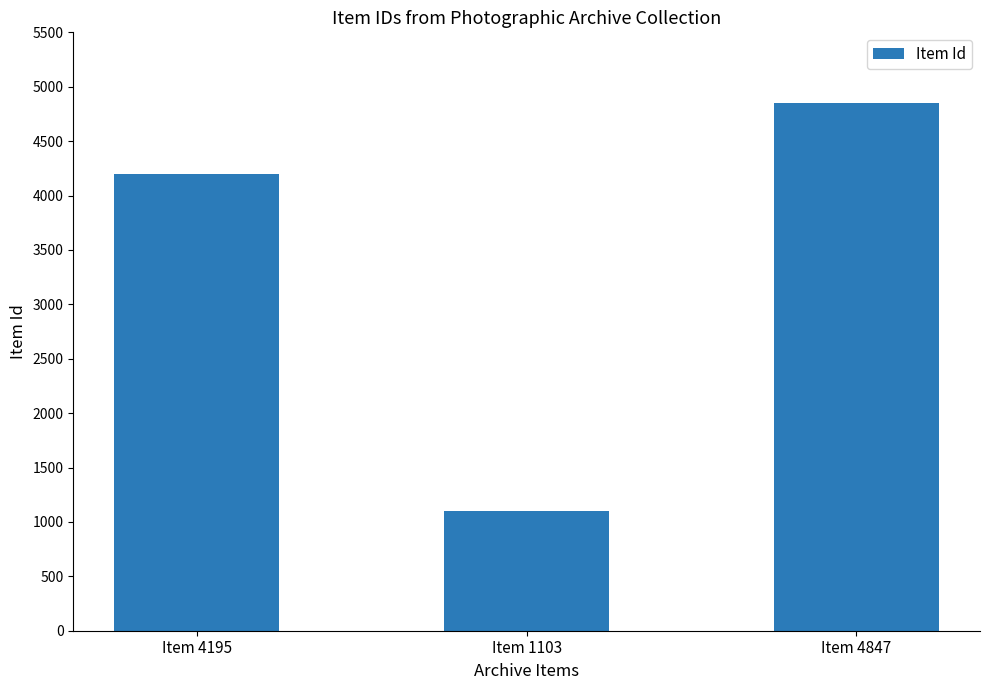

How many series are shown in this chart?

1